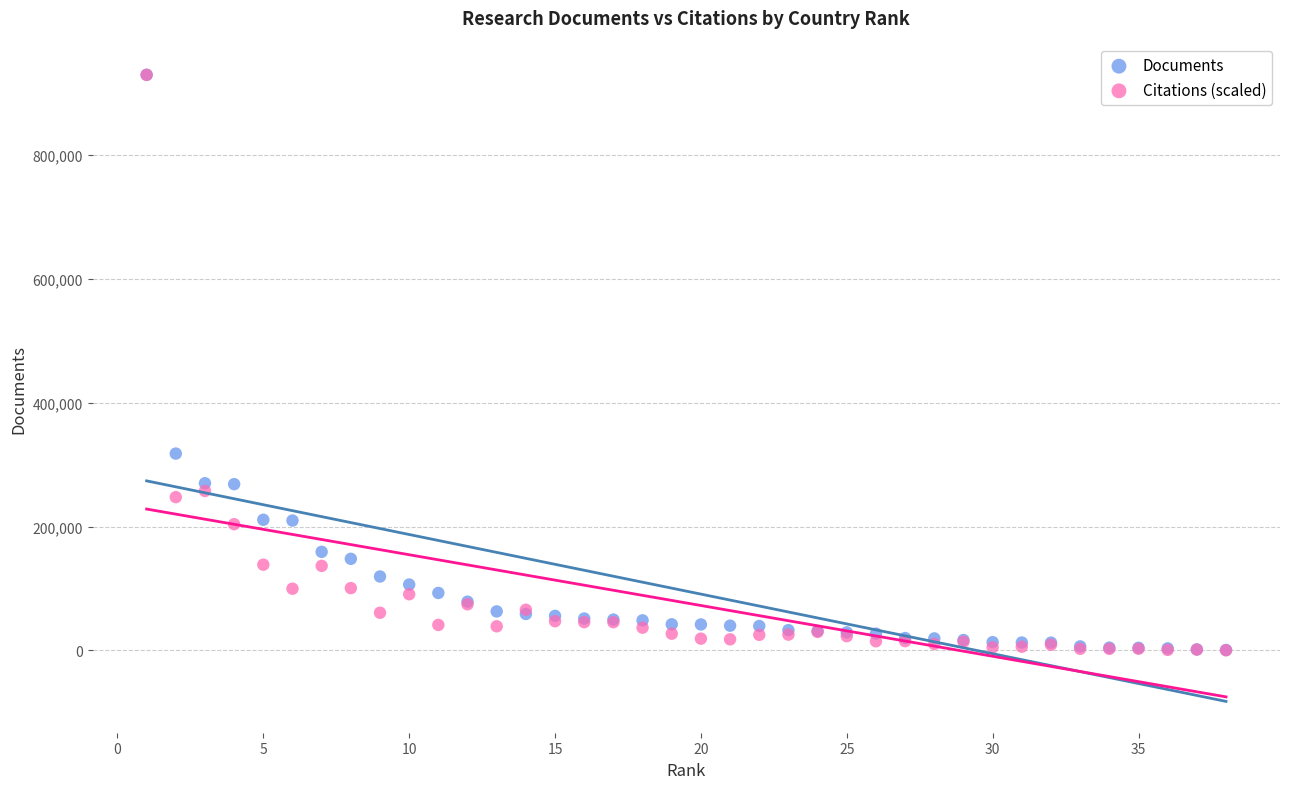

In the Citations (scaled) series, what Y value is closest to 464478?

257390.5